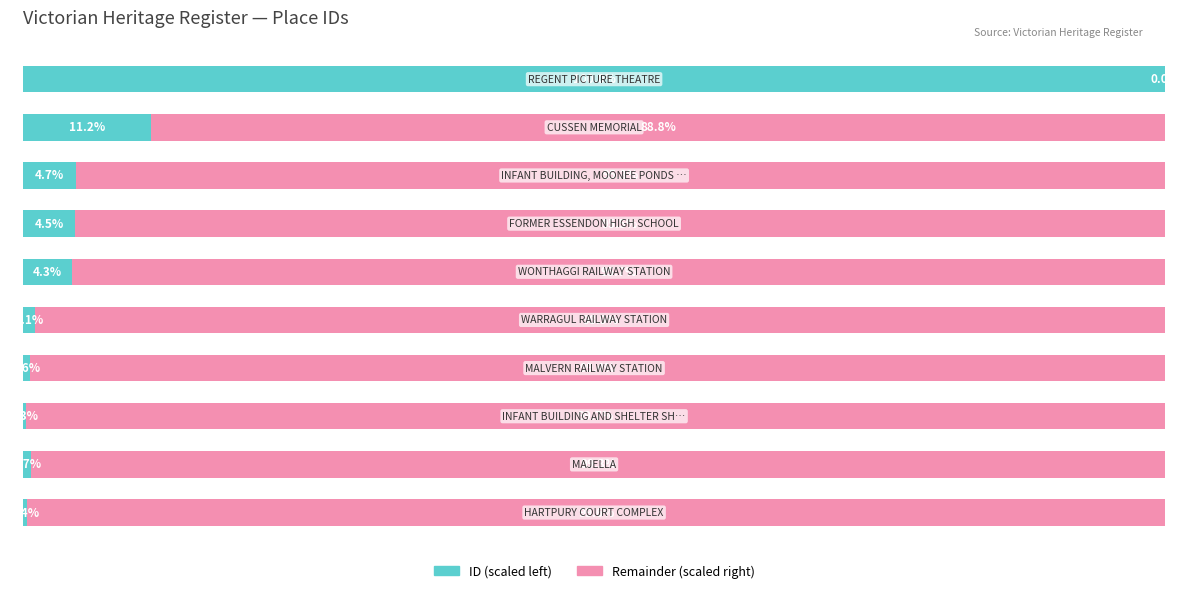

What are all the series names shown in the legend?

ID (scaled left), Remainder (scaled right)